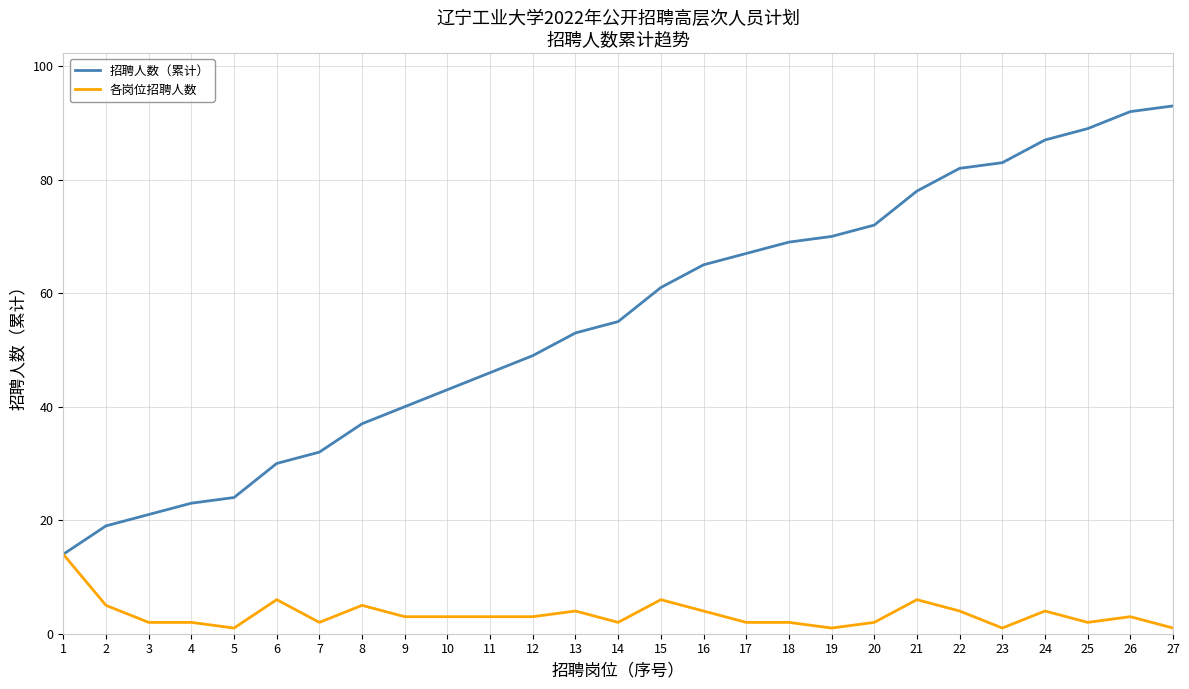

Is the value of 招聘人数（累计） at 12 greater than the value of 各岗位招聘人数 at 25?

Yes